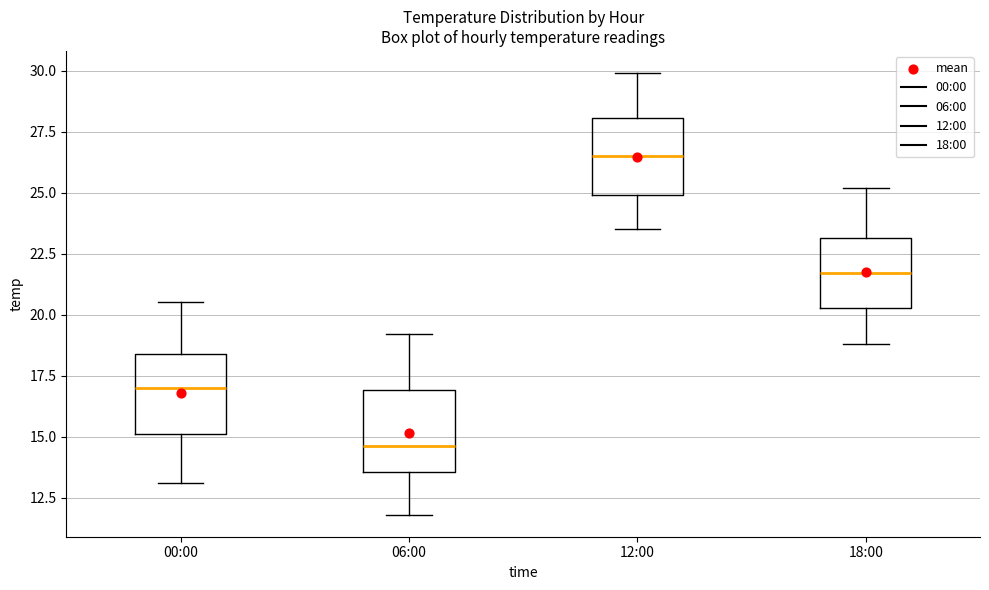

Which box's median line is the highest?

12:00